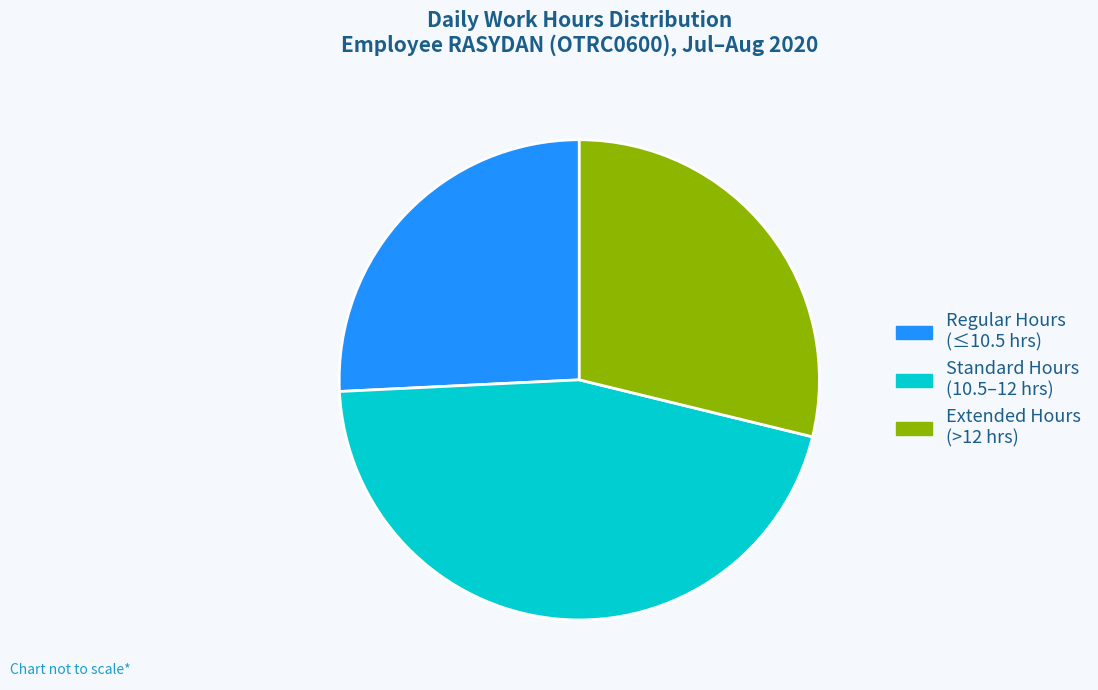

Is it true that Extended Hours (>12 hrs) is 29% of the pie?

True